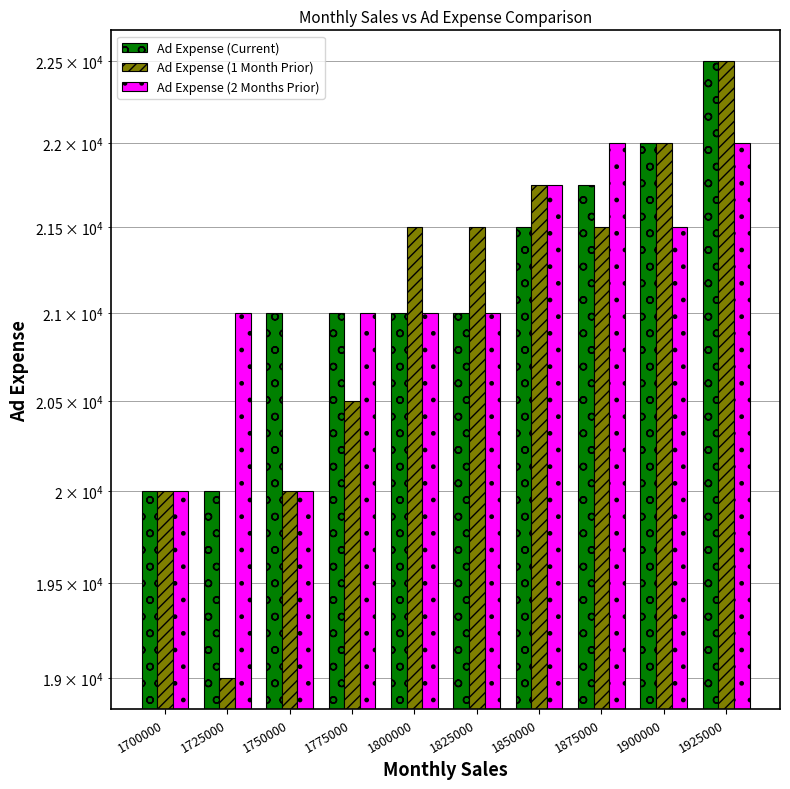

What is the difference between the second highest and minimum values in the Ad Expense (2 Months Prior) series?

2000